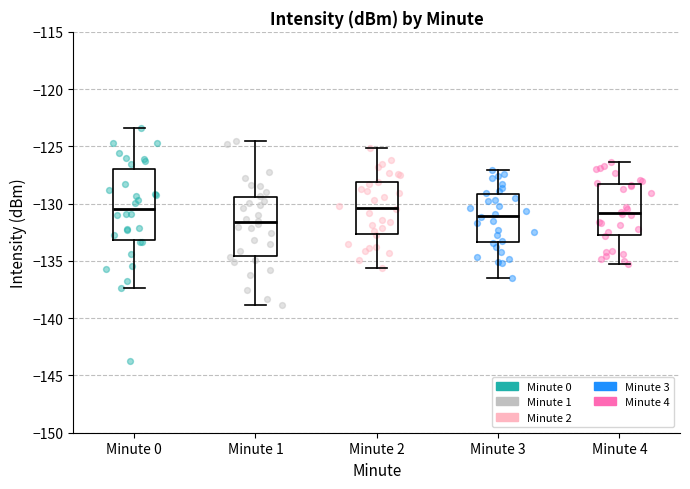

Which box has the lowest median line?

Minute 1